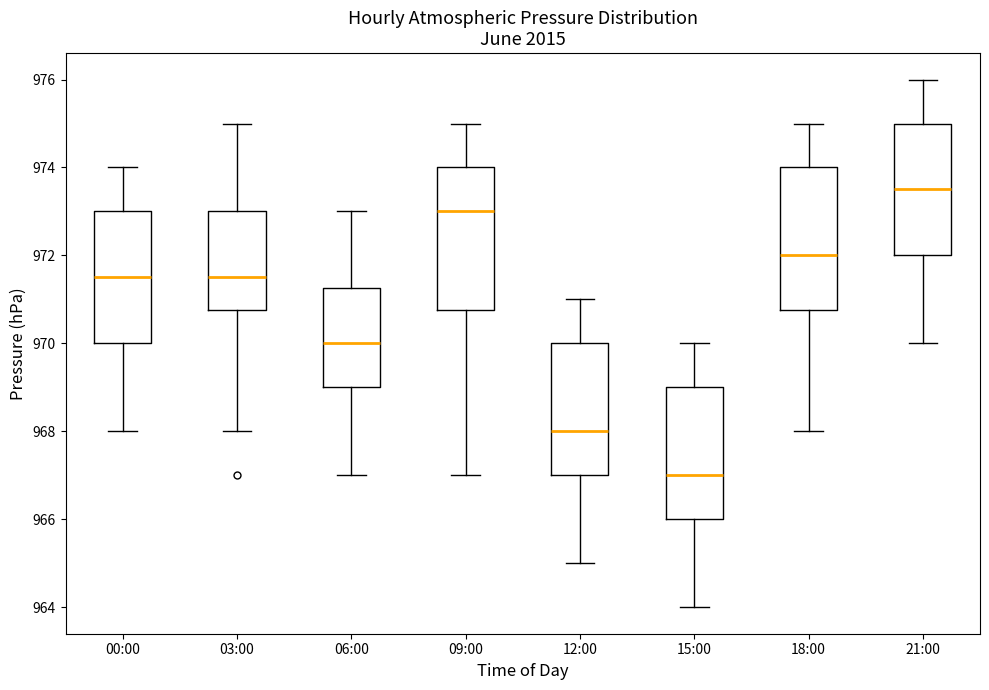

Reading left to right, transcribe this box plot: for each box, give where its median line is, the range the box spans, and where its two whiskers end, as read against the y-axis. The values are not printed on the chart, so give them approximately, as read against the axis.

00:00: median 971.6, box 970.0 to 973.0, whiskers 968.0 to 974.0
03:00: median 971.6, box 970.8 to 973.0, whiskers 968.0 to 975.0
06:00: median 970.0, box 969.0 to 971.2, whiskers 967.0 to 973.0
09:00: median 973.0, box 970.8 to 974.0, whiskers 967.0 to 975.0
12:00: median 968.0, box 967.0 to 970.0, whiskers 965.0 to 971.0
15:00: median 967.0, box 966.0 to 969.0, whiskers 964.0 to 970.0
18:00: median 972.0, box 970.8 to 974.0, whiskers 968.0 to 975.0
21:00: median 973.6, box 972.0 to 975.0, whiskers 970.0 to 976.0